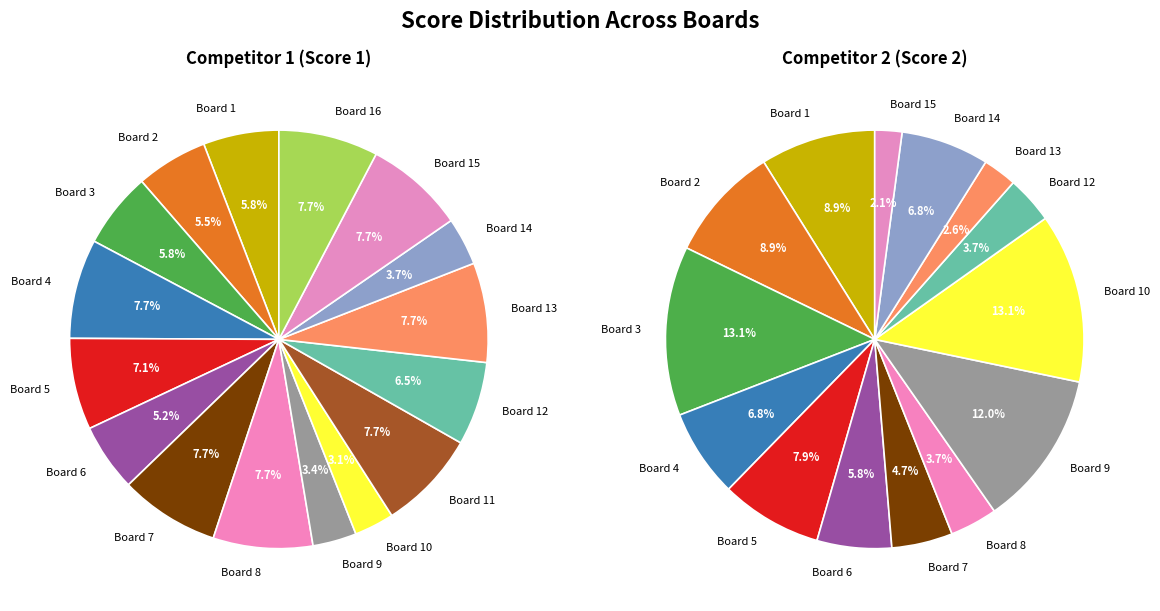

What percentage is NOT represented by Board 6?

94.8%